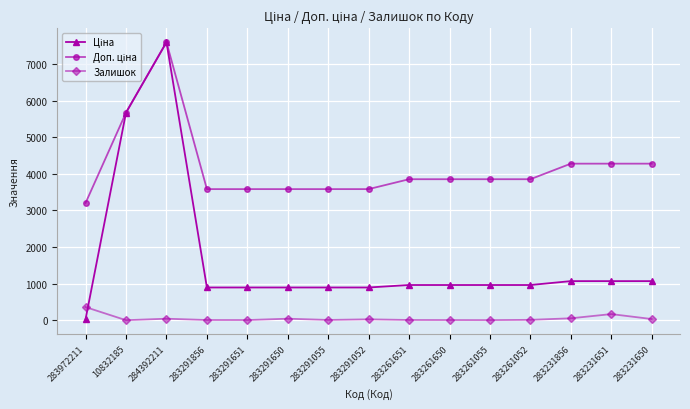

How many series are shown in this chart?

3